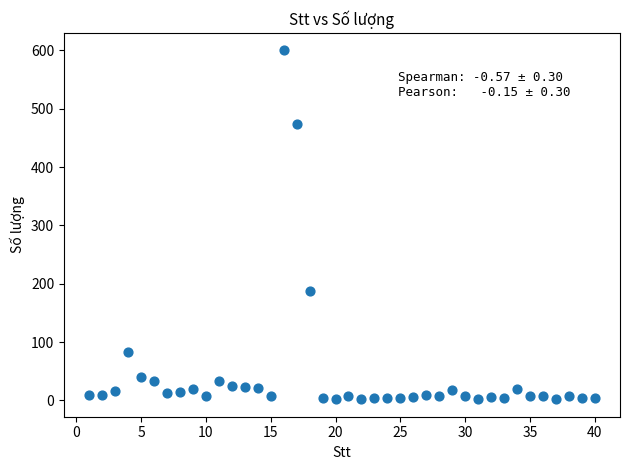

What Y value in the scatter plot is closest to 301?

187